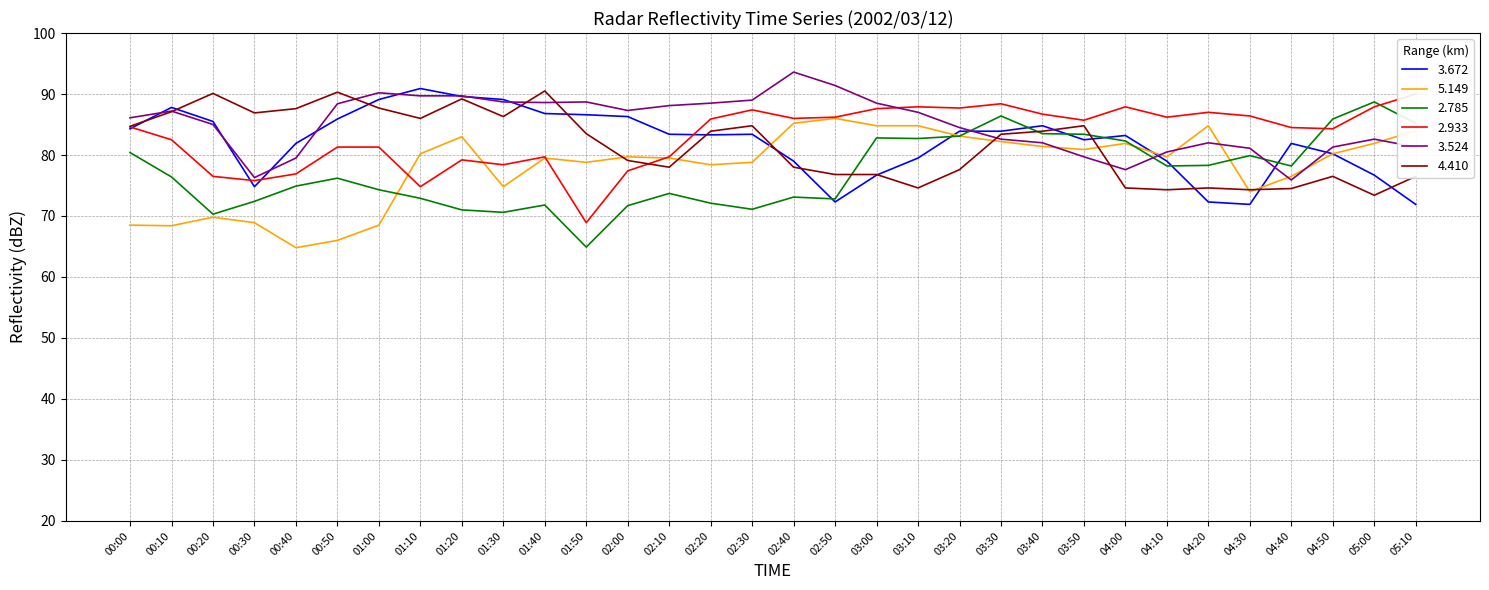

What position from the left is 03:40?

23